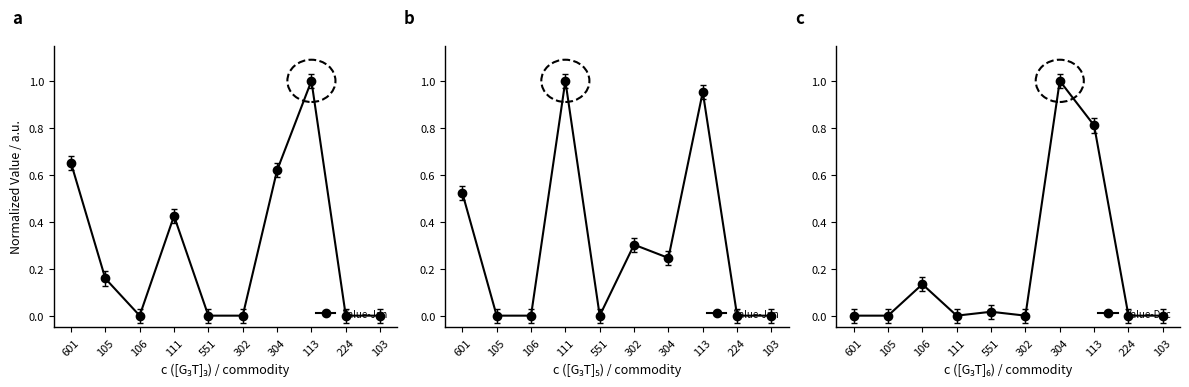

What is the difference between the maximum and second lowest values in the Value-Jun series?

1.0